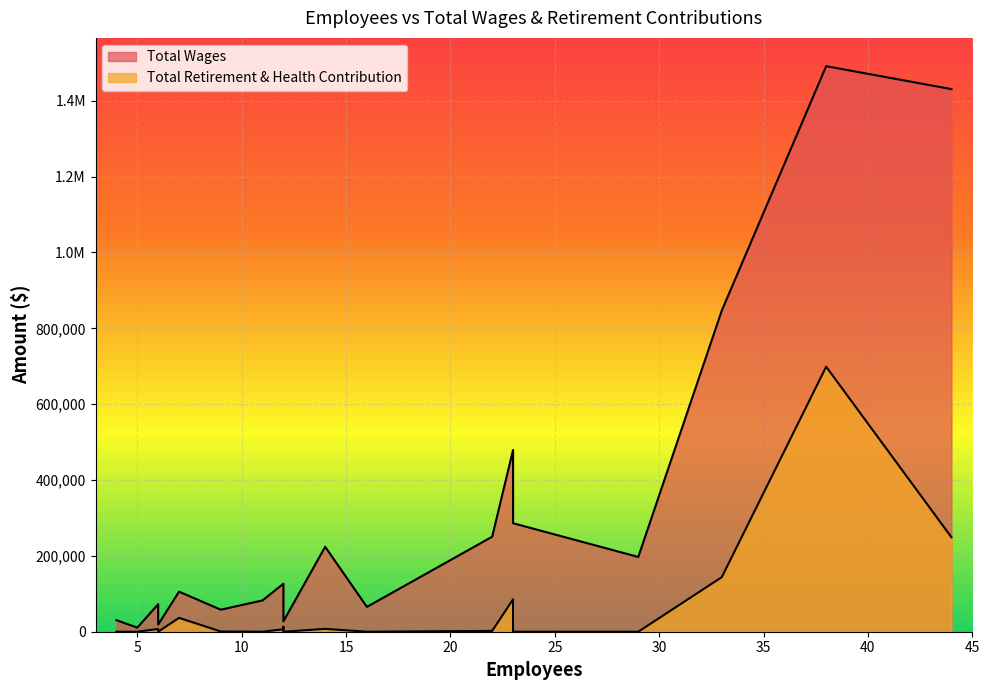

Which series has the largest total across all categories?

Total Wages